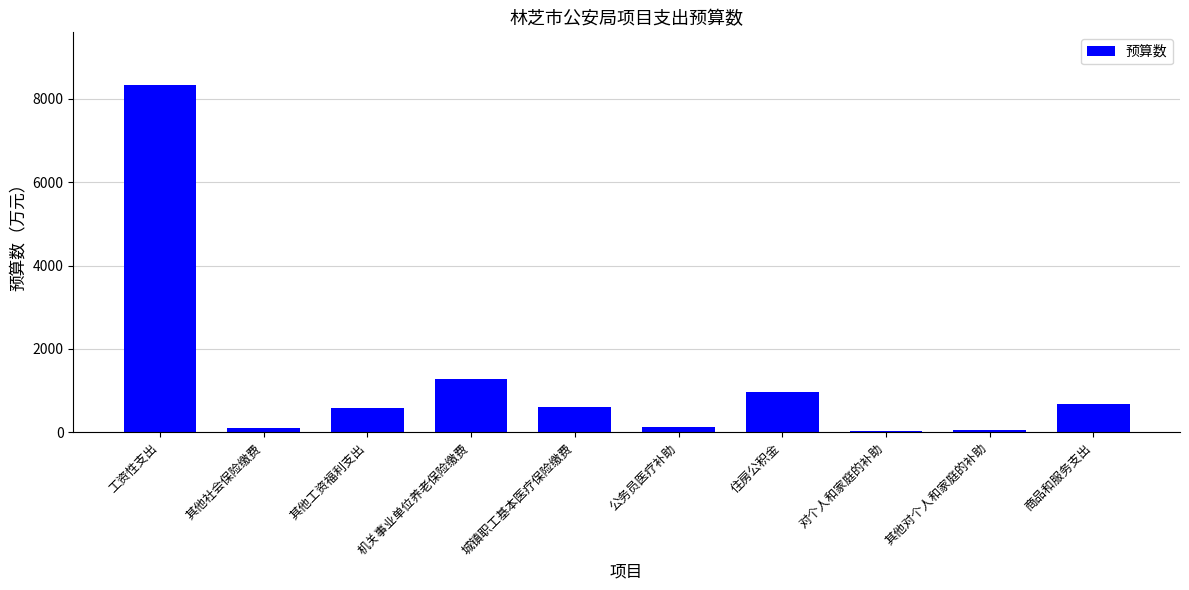

Which label corresponds to the largest value in the chart?

工资性支出